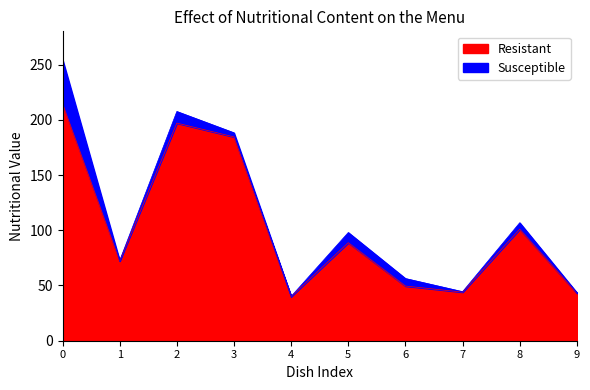

What is the maximum value for Resistant?

214.8